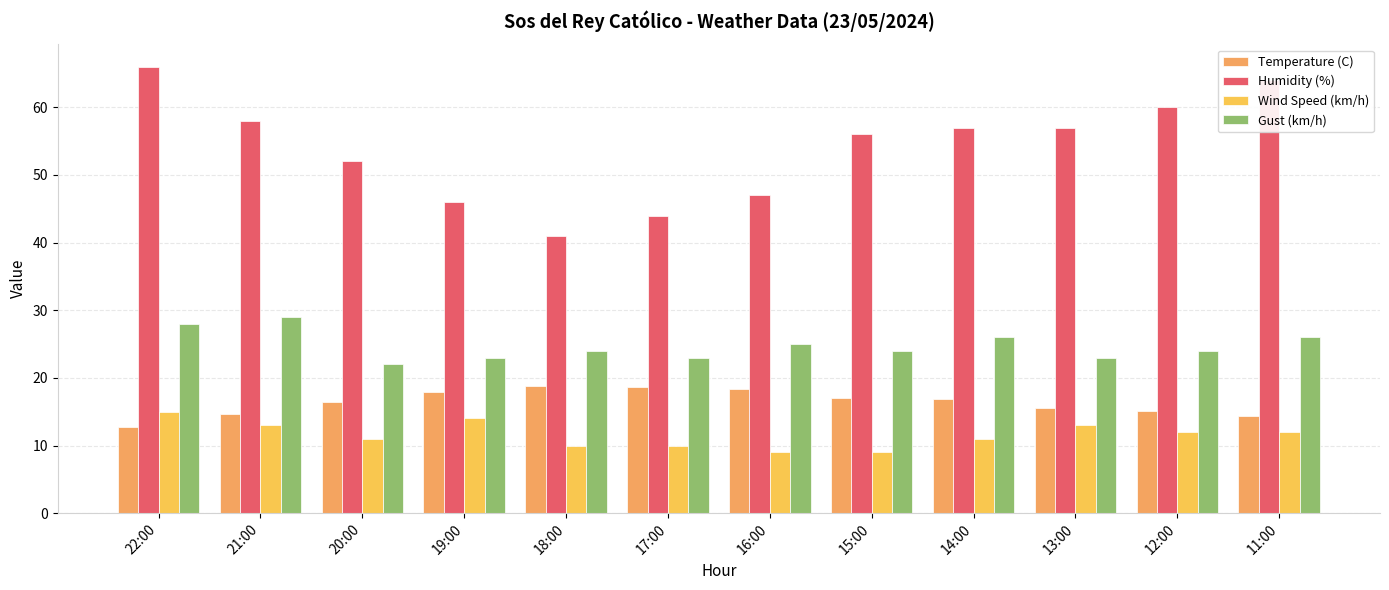

What is the spread (max minus min) of values at 16:00?

38.0